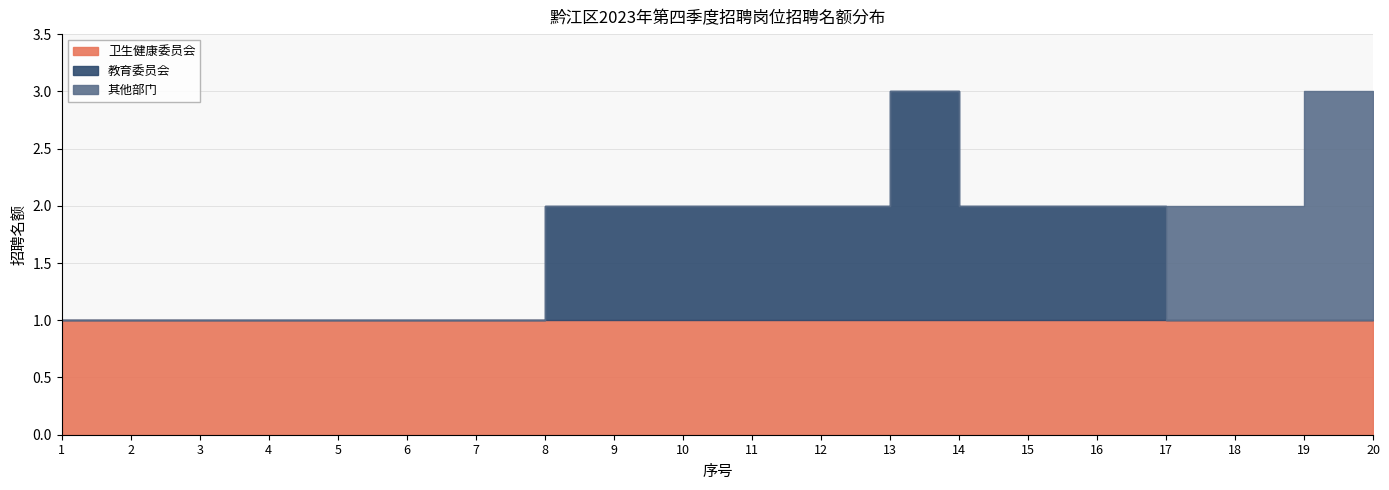

Reading right to left, transcribe all the data shown in this chart.

卫生健康委员会: 1	1	1	1	1	1	1	1	1	1	1	1	1	1	1	1	1	1	1	1
教育委员会: 0	0	0	0	1	1	1	2	1	1	1	1	1	0	0	0	0	0	0	0
其他部门: 1	2	1	1	0	0	0	0	0	0	0	0	0	0	0	0	0	0	0	0